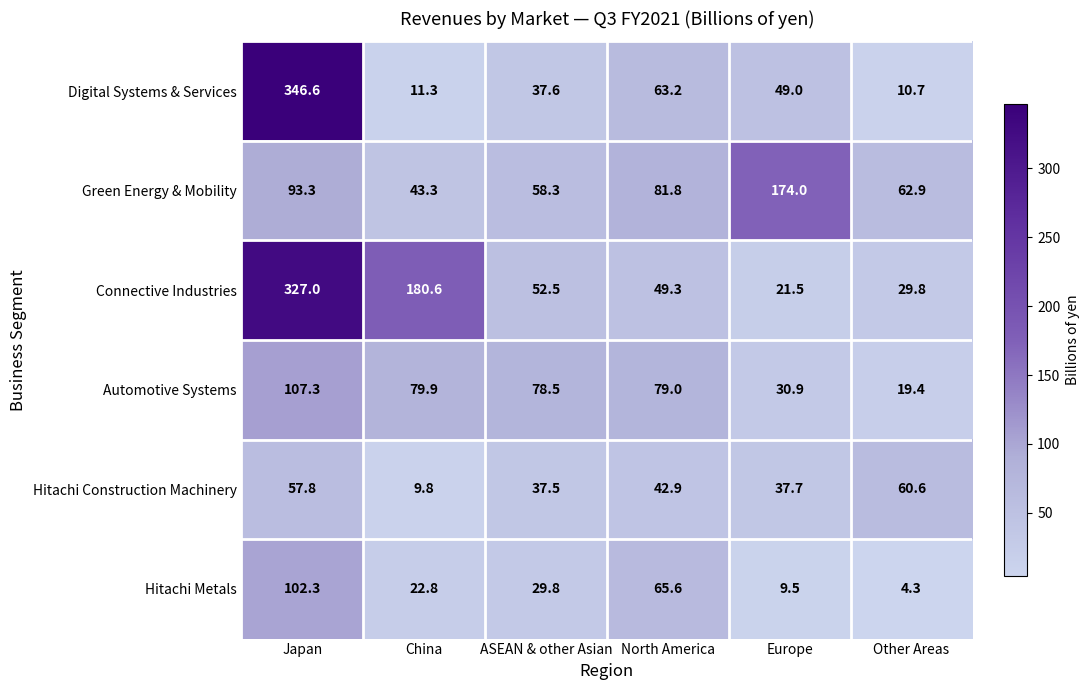

Rank the categories by Automotive Systems value from highest to lowest.

Japan, China, North America, ASEAN & other Asian, Europe, Other Areas